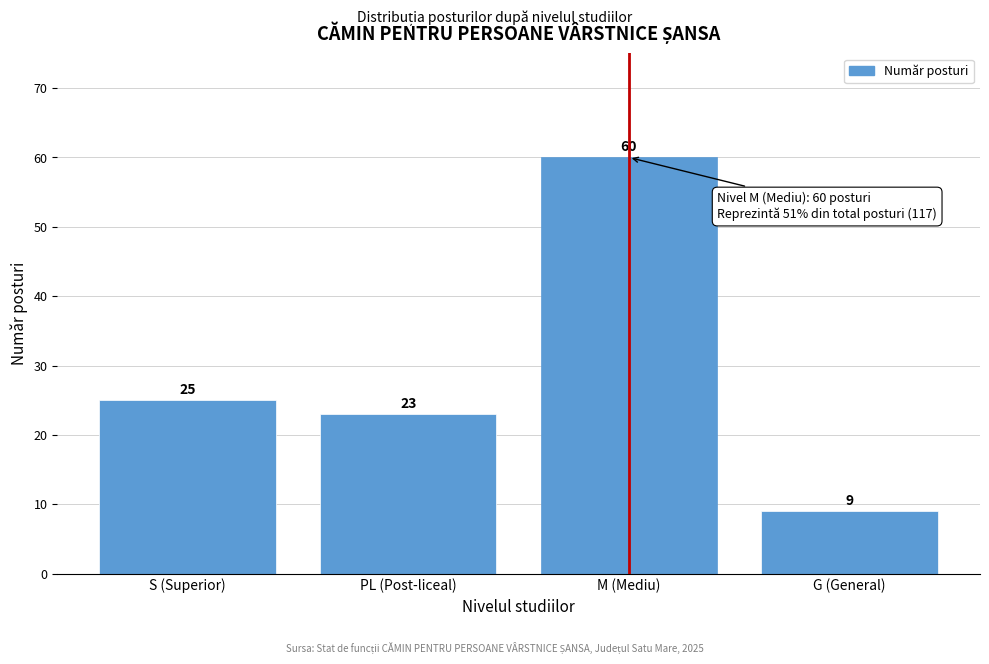

Reading left to right, what are all the values shown in this chart?

S (Superior)=25	PL (Post-liceal)=23	M (Mediu)=60	G (General)=9